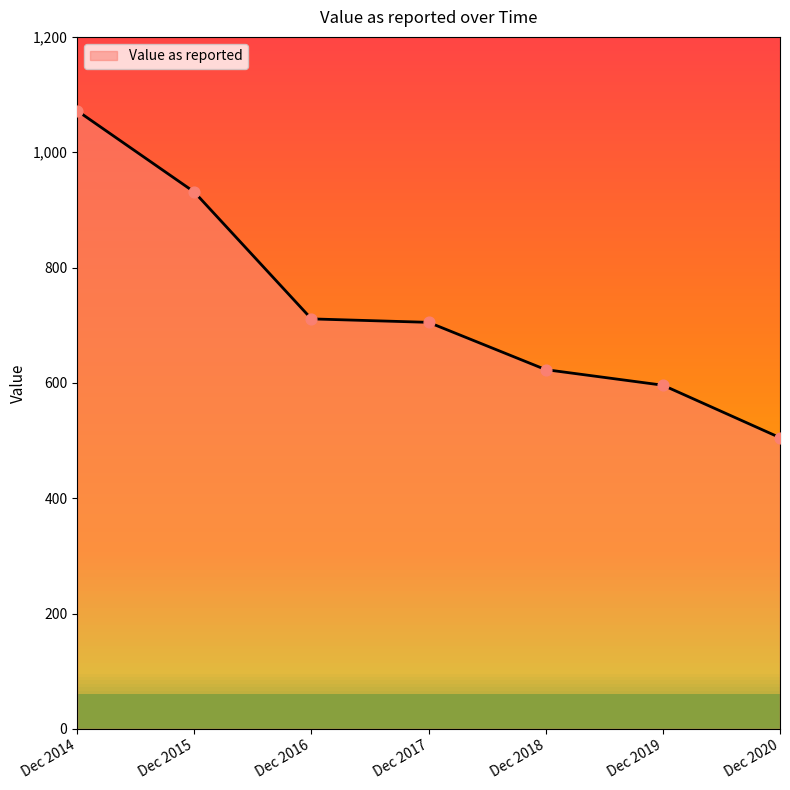

What is the change in value from Dec 2014 to Dec 2020?

-567